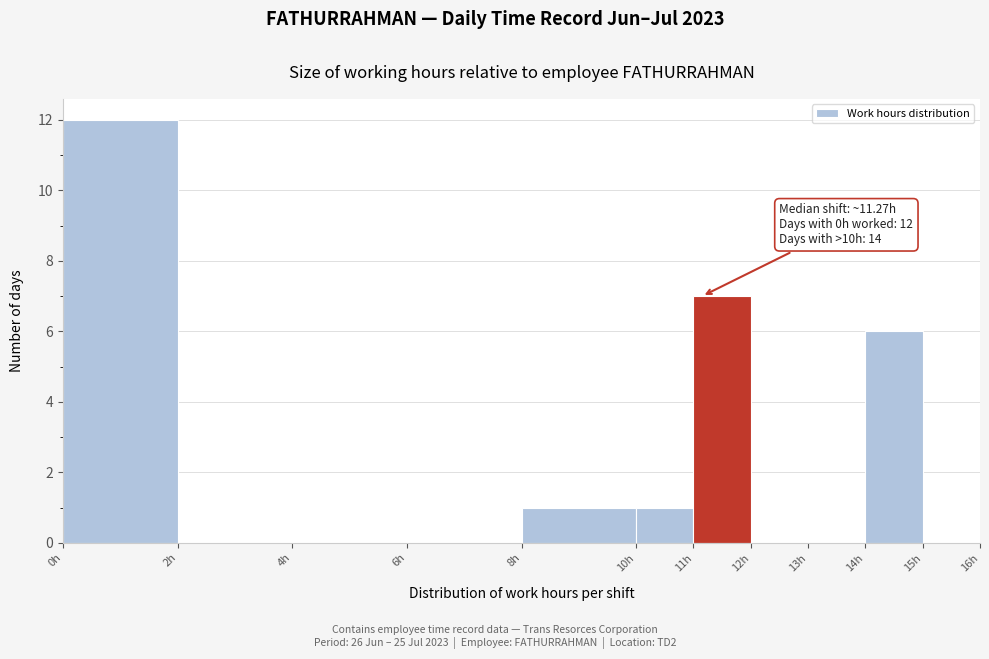

Over which range of the x-axis is the bar tallest?

0 to 2